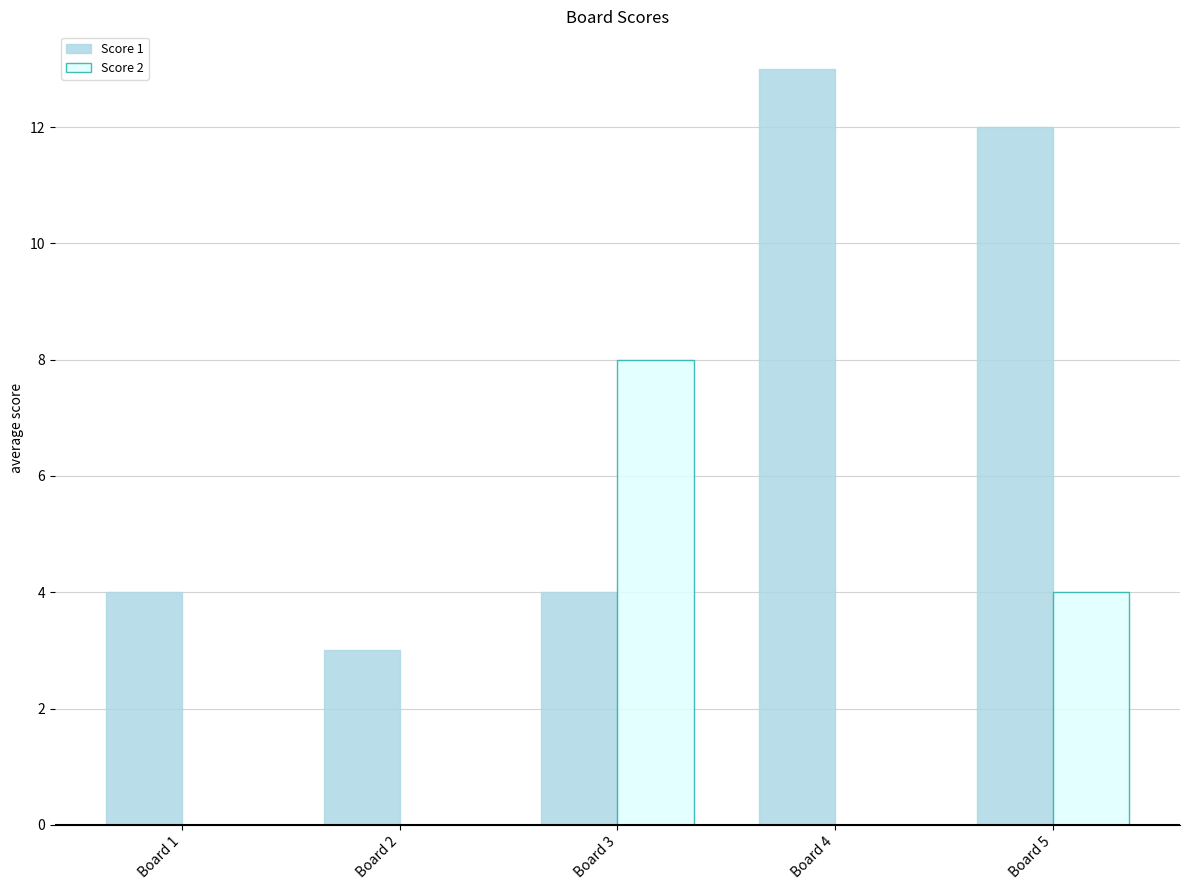

Count the number of data series in this chart.

2